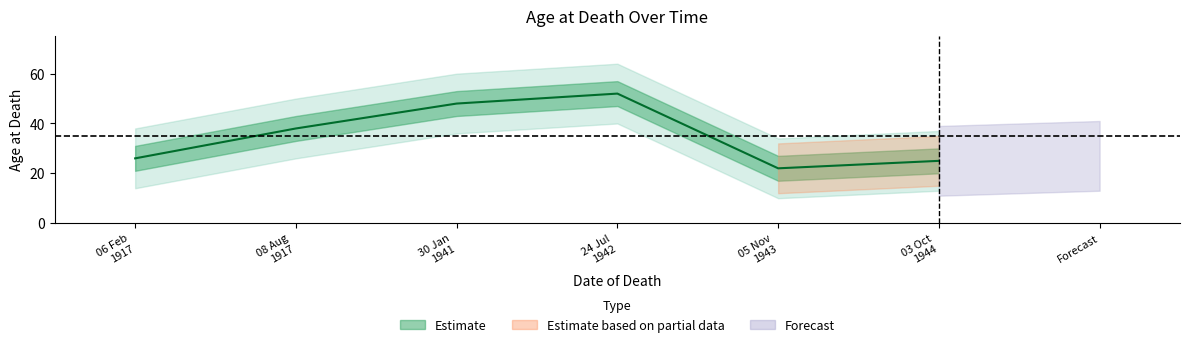

What is the greatest value displayed?

52